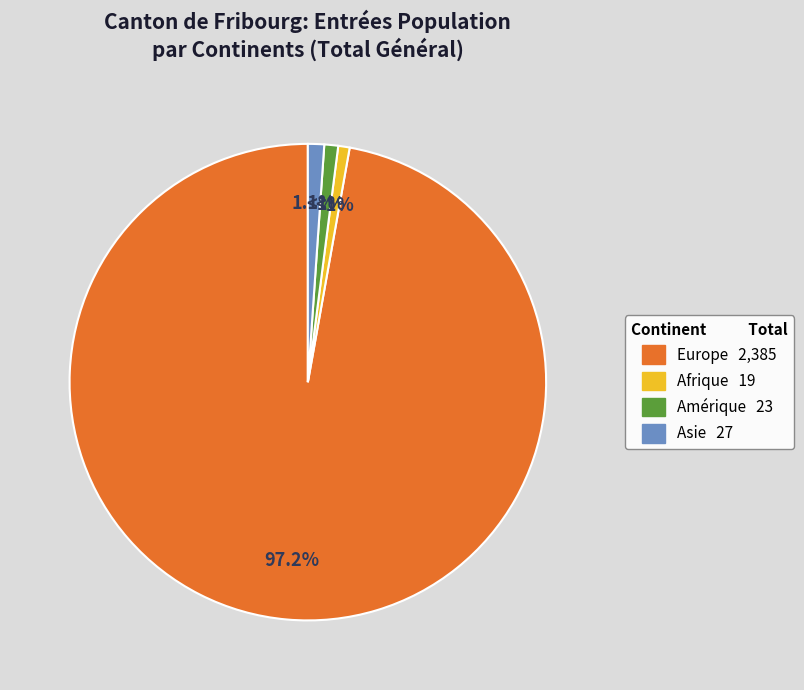

Is there any slice that represents more than half of the pie?

Yes